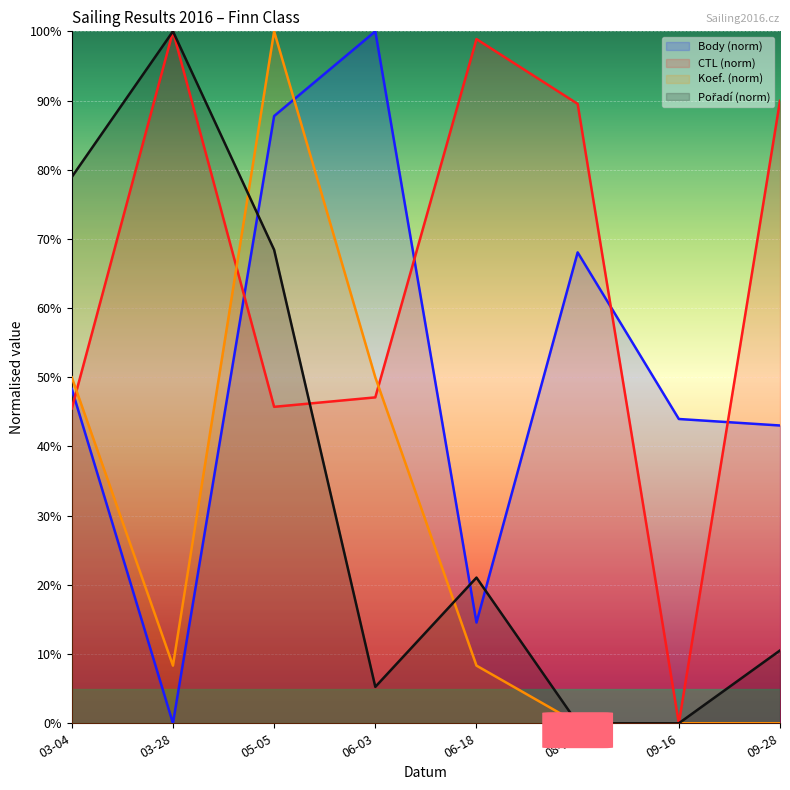

True or false: Body and Koef. intersect in this chart.

True